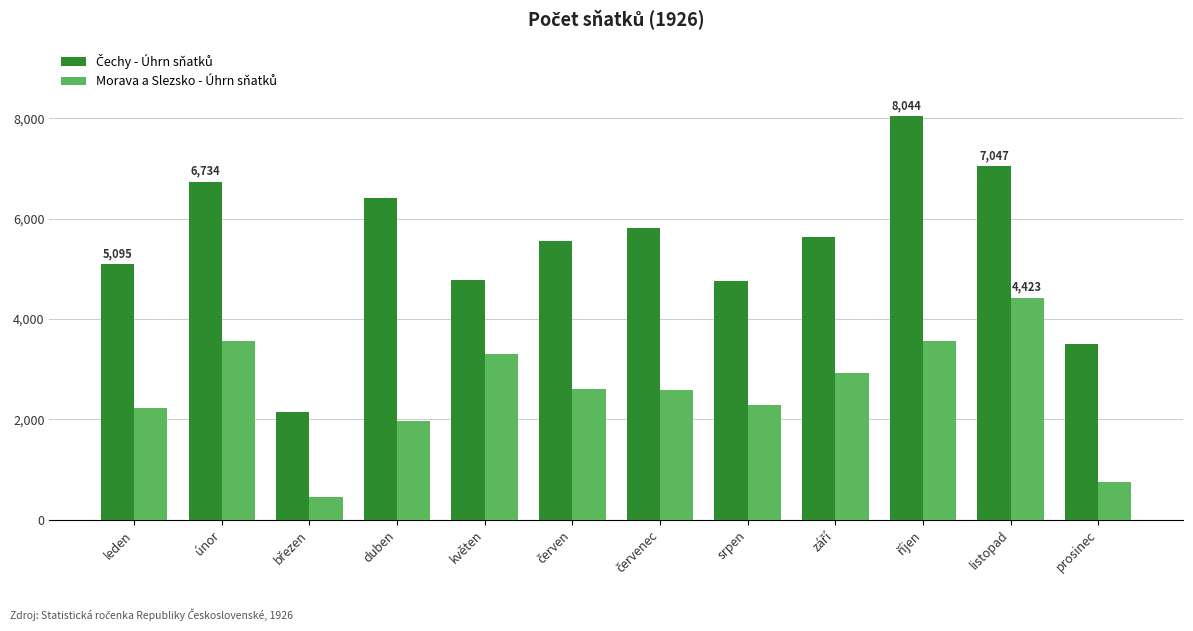

What is the minimum value shown in the chart?

452